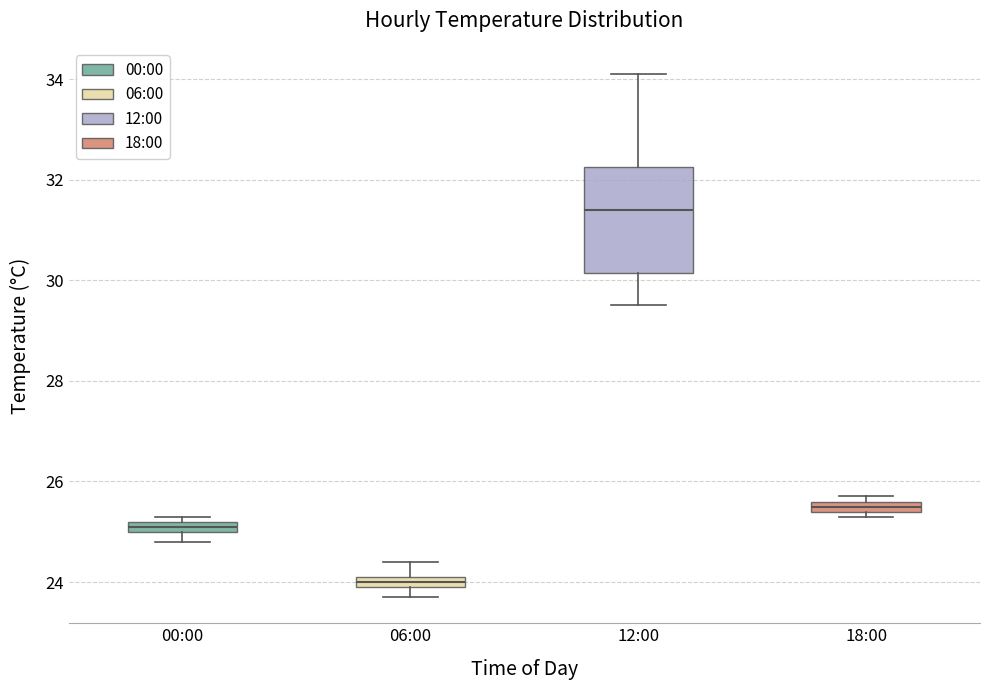

Which box's median line is the lowest?

06:00